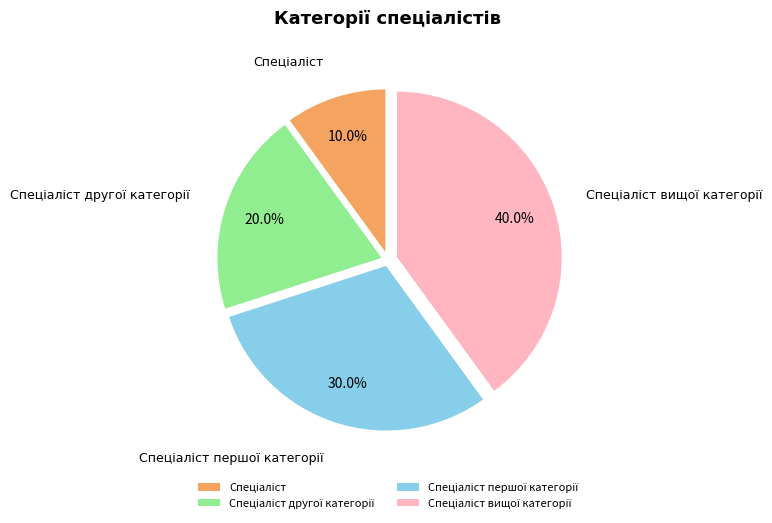

Does any single category account for the majority?

No